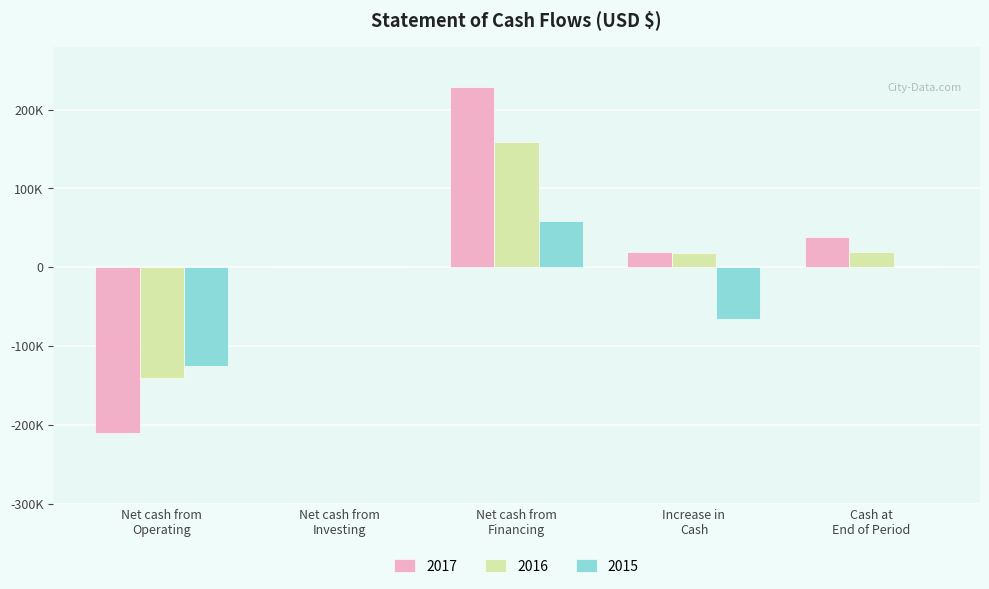

What is the maximum value shown in the chart?

229258